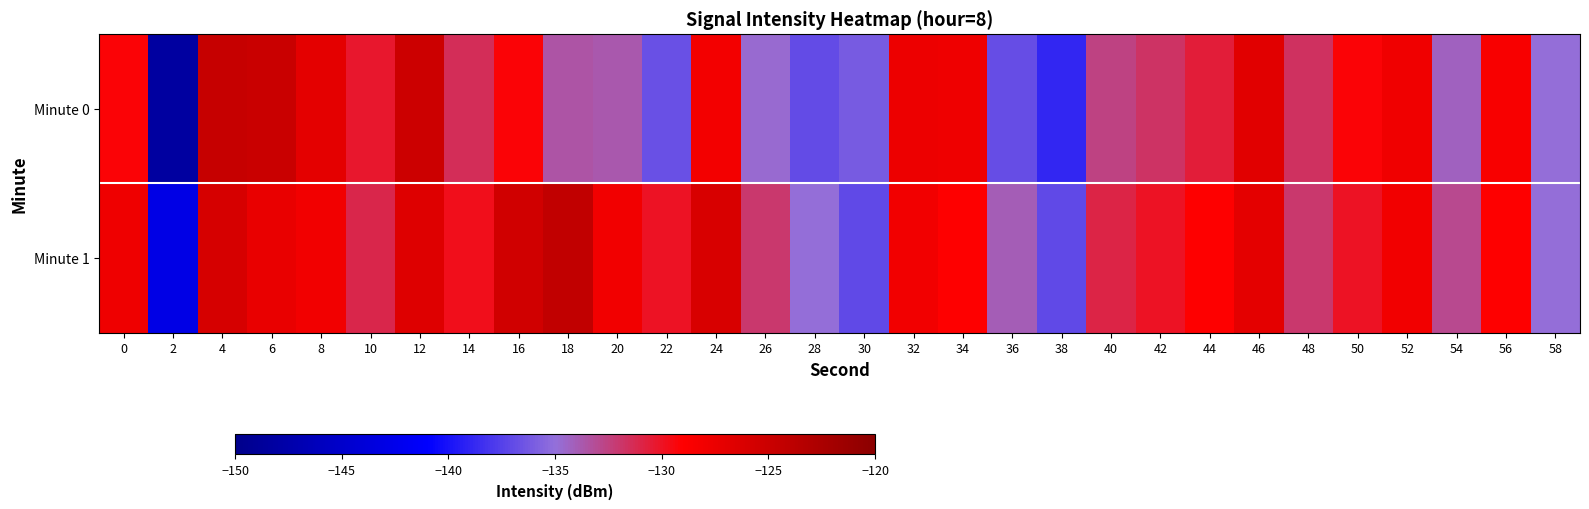

Which series changed the most between 26 and 46?

Minute 0